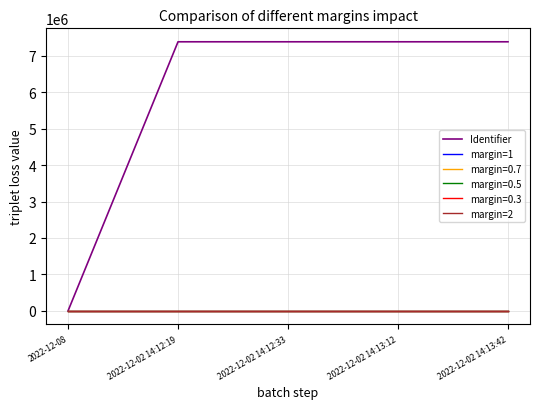

Which series changed the most between 2022-12-08 and 2022-12-02 14:13:12?

Identifier